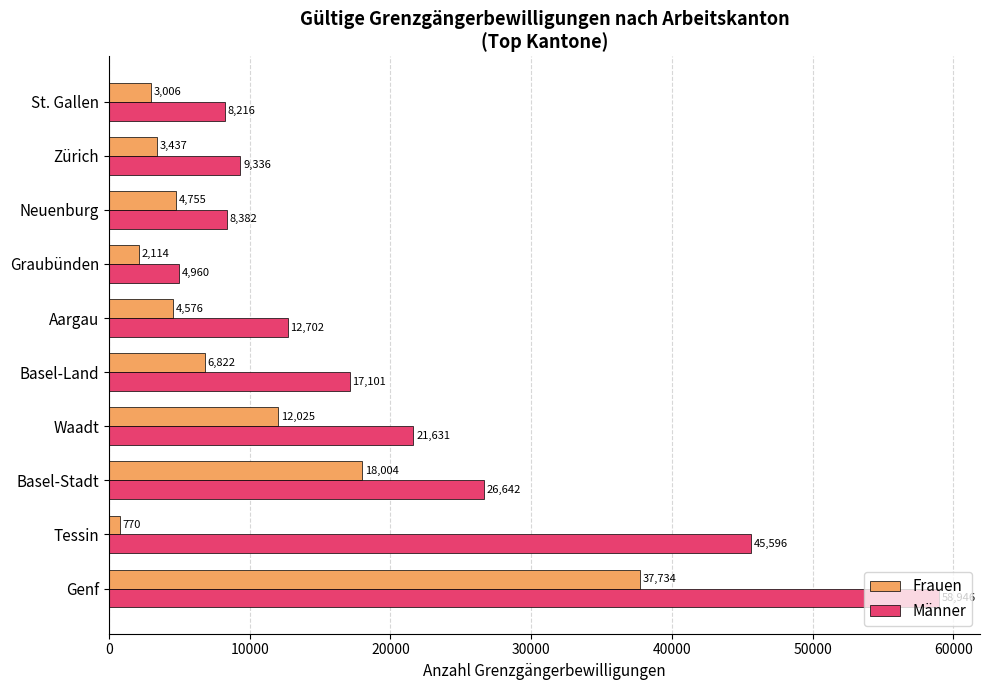

Rank the categories by Frauen value from highest to lowest.

Genf, Basel-Stadt, Waadt, Basel-Land, Neuenburg, Aargau, Zürich, St. Gallen, Graubünden, Tessin